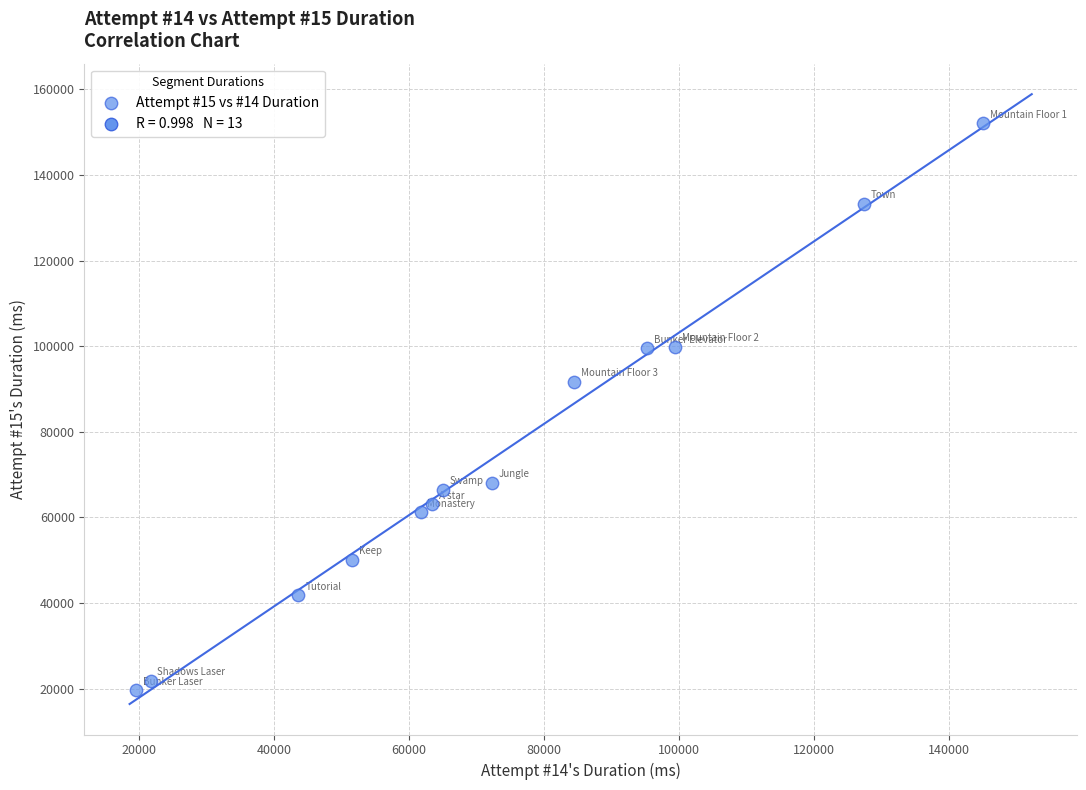

What Y value in the scatter plot is closest to 85834?

91727